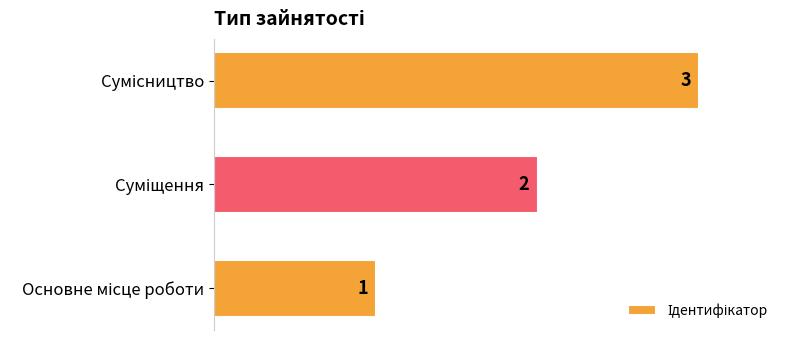

Count the values in the range 1 to 3.

3